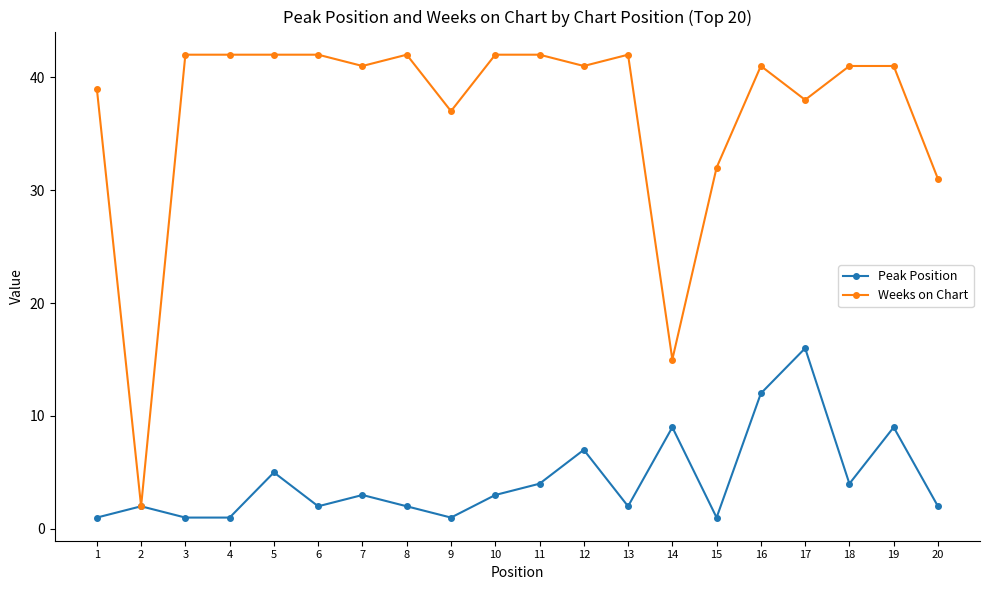

At which category does Weeks on Chart reach its first local valley?

2